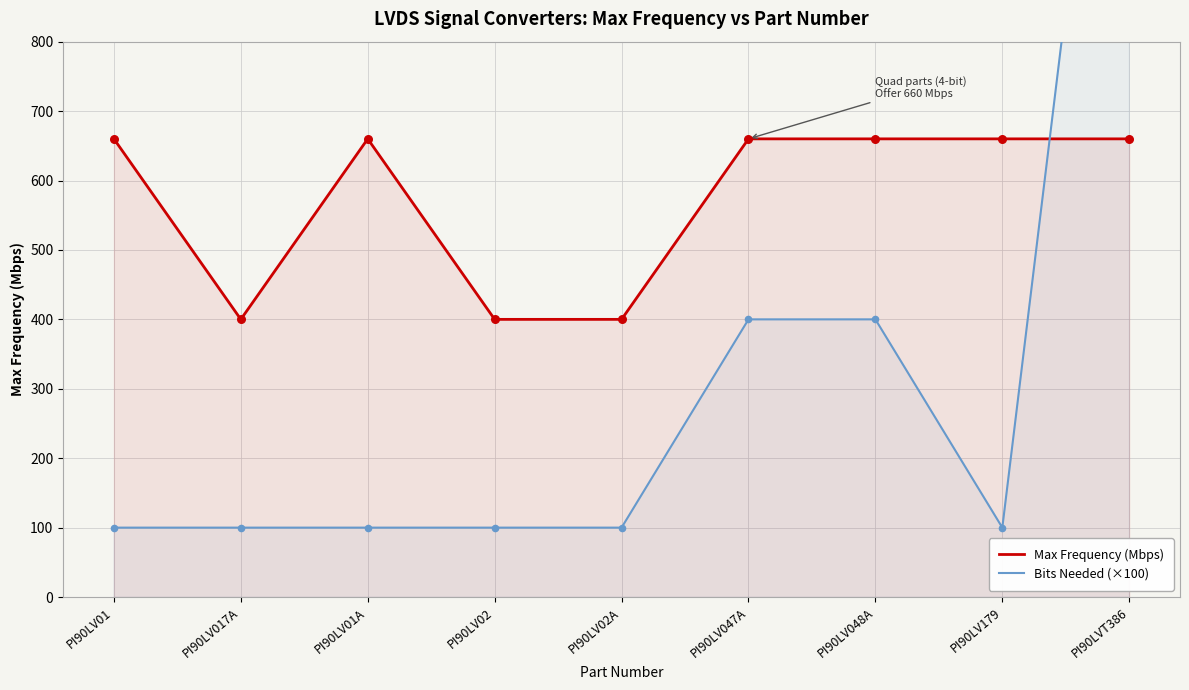

What is the total value across all series at PI90LVT386?

2260